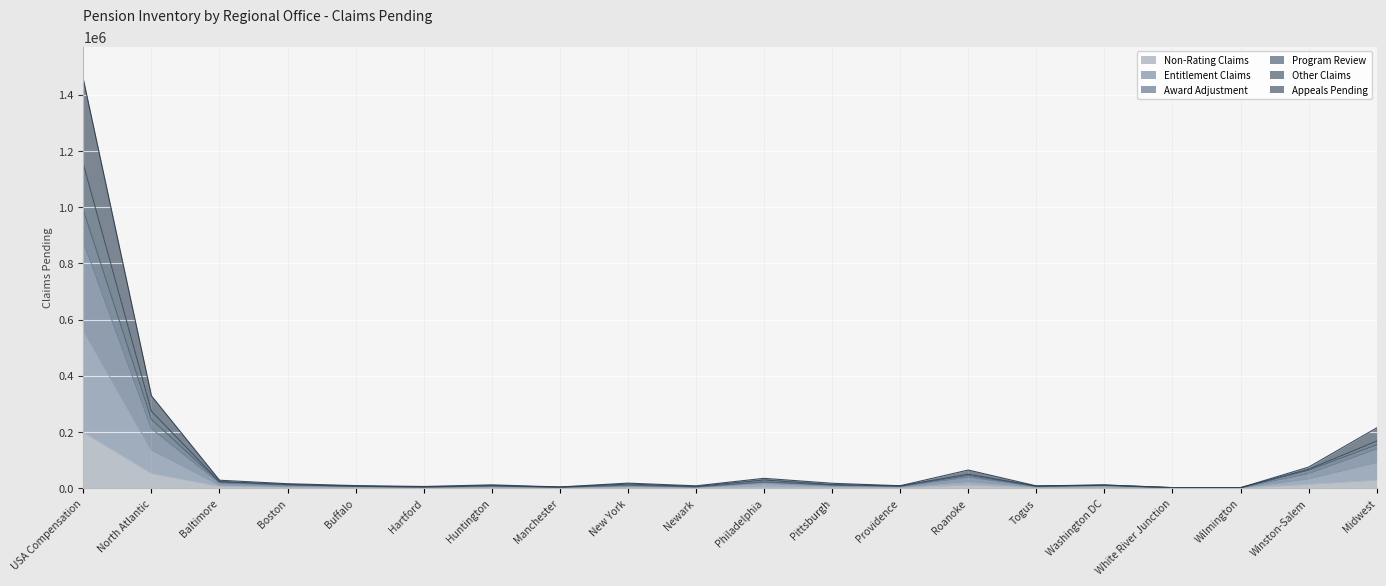

What is the difference between the highest and lowest values at Togus?

7003